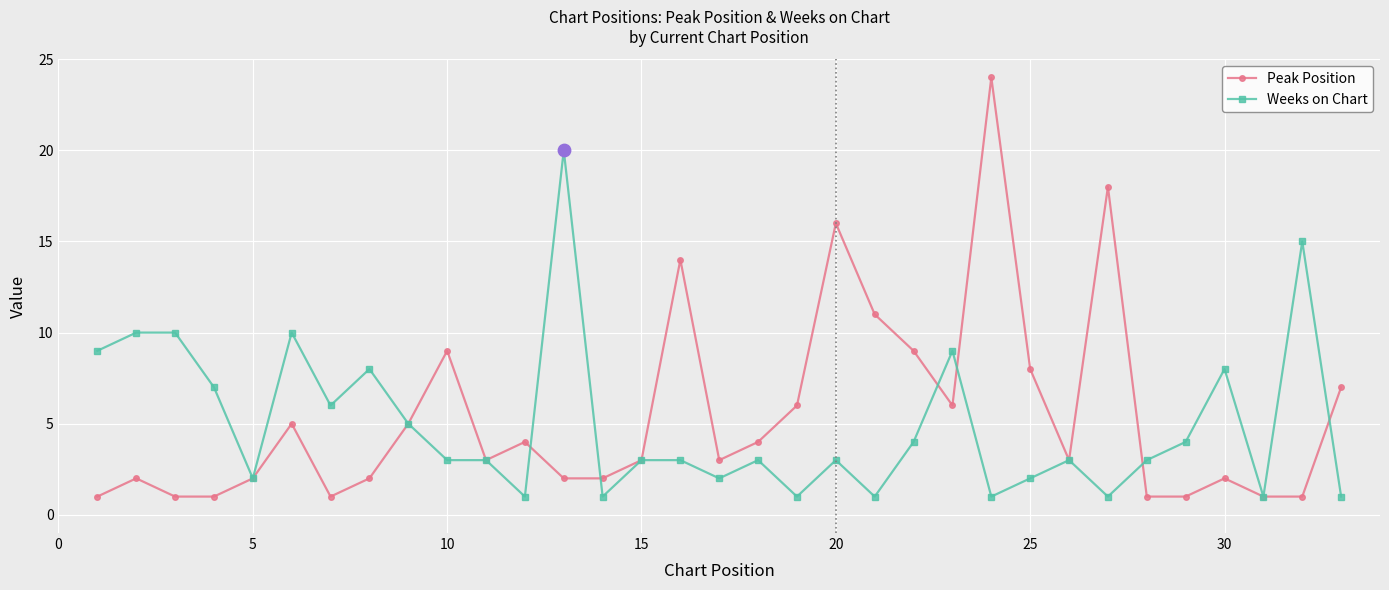

What is the value of the Peak Position point at the 31st from the left?

1